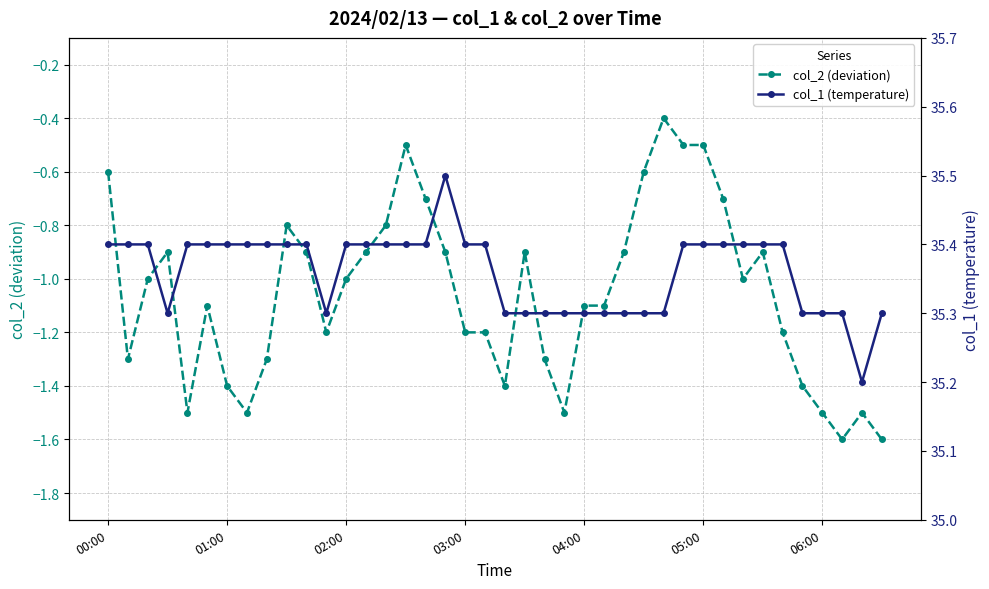

What are all the series names shown in the legend?

col_2 (deviation), col_1 (temperature)